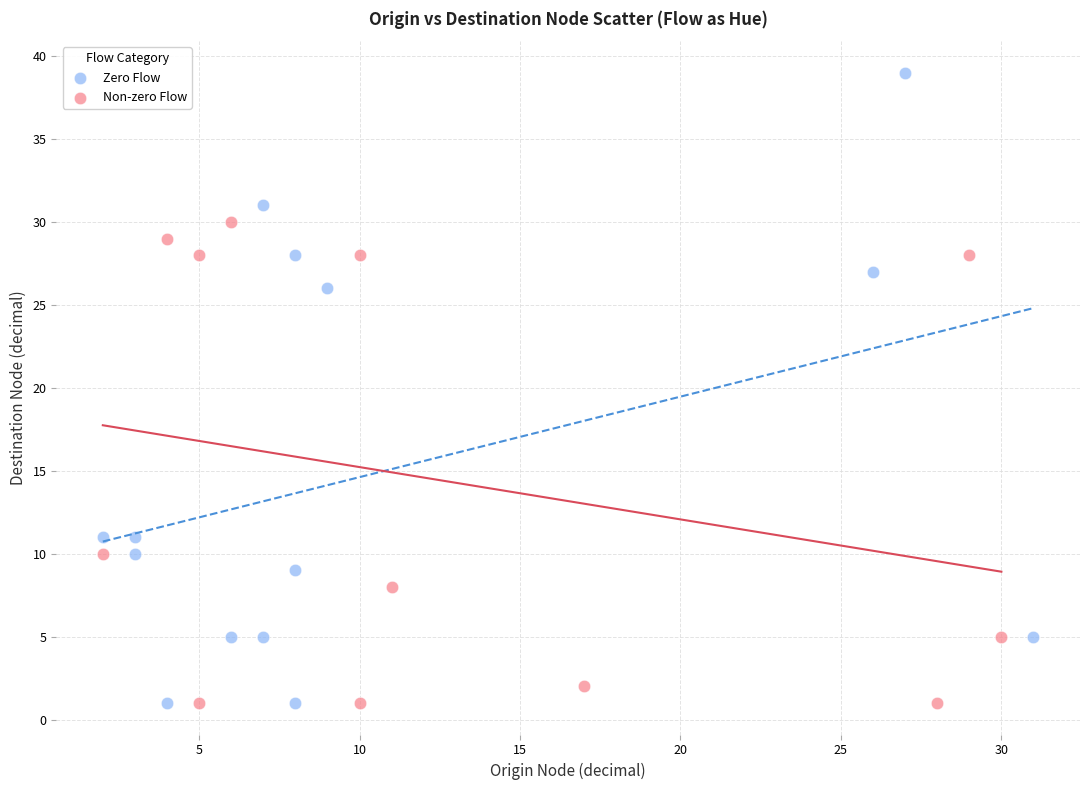

What are all the series names shown in the legend?

Zero Flow, Non-zero Flow